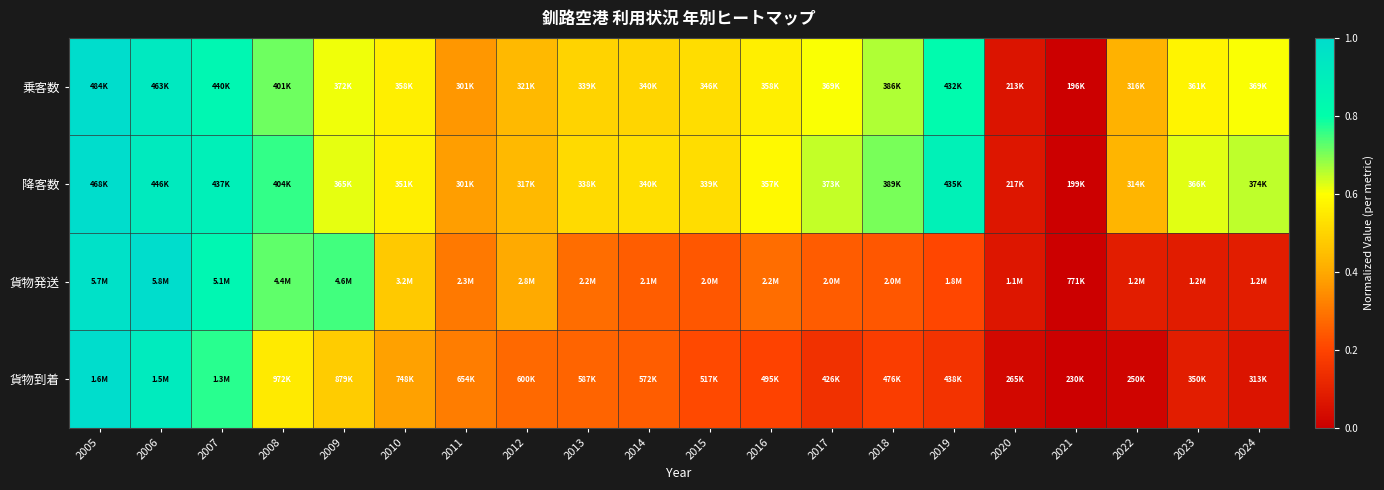

At how many categories does at least one series exceed 0?

19